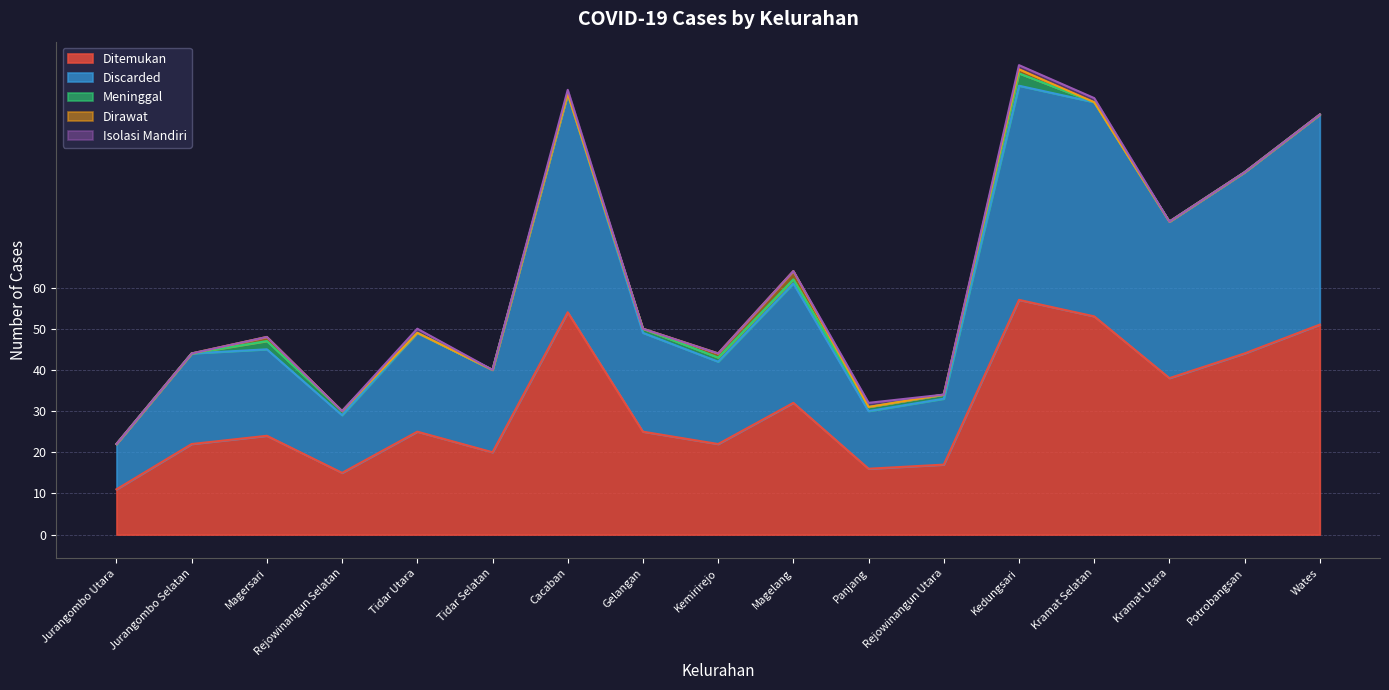

Reading left to right, what are all the values shown in this chart?

Ditemukan: Jurangombo Utara=11	Jurangombo Selatan=22	Magersari=24	Rejowinangun Selatan=15	Tidar Utara=25	Tidar Selatan=20	Cacaban=54	Gelangan=25	Kemirirejo=22	Magelang=32	Panjang=16	Rejowinangun Utara=17	Kedungsari=57	Kramat Selatan=53	Kramat Utara=38	Potrobangsan=44	Wates=51
Discarded: Jurangombo Utara=11	Jurangombo Selatan=22	Magersari=21	Rejowinangun Selatan=14	Tidar Utara=24	Tidar Selatan=20	Cacaban=53	Gelangan=24	Kemirirejo=20	Magelang=29	Panjang=14	Rejowinangun Utara=16	Kedungsari=52	Kramat Selatan=52	Kramat Utara=38	Potrobangsan=44	Wates=51
Meninggal: Jurangombo Utara=0	Jurangombo Selatan=0	Magersari=2	Rejowinangun Selatan=1	Tidar Utara=0	Tidar Selatan=0	Cacaban=0	Gelangan=1	Kemirirejo=1	Magelang=1	Panjang=1	Rejowinangun Utara=1	Kedungsari=3	Kramat Selatan=0	Kramat Utara=0	Potrobangsan=0	Wates=0
Dirawat: Jurangombo Utara=0	Jurangombo Selatan=0	Magersari=1	Rejowinangun Selatan=0	Tidar Utara=0	Tidar Selatan=0	Cacaban=0	Gelangan=0	Kemirirejo=1	Magelang=2	Panjang=0	Rejowinangun Utara=0	Kedungsari=1	Kramat Selatan=0	Kramat Utara=0	Potrobangsan=0	Wates=0
Isolasi Mandiri: Jurangombo Utara=0	Jurangombo Selatan=0	Magersari=0	Rejowinangun Selatan=0	Tidar Utara=1	Tidar Selatan=0	Cacaban=1	Gelangan=0	Kemirirejo=0	Magelang=0	Panjang=1	Rejowinangun Utara=0	Kedungsari=1	Kramat Selatan=1	Kramat Utara=0	Potrobangsan=0	Wates=0